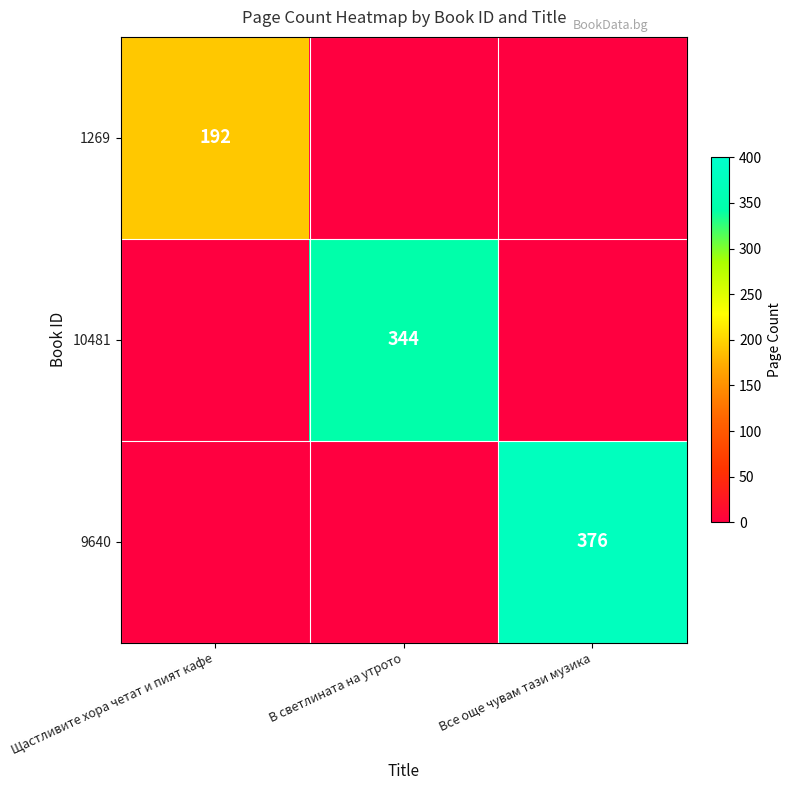

The value of 1269 at Щастливите хора четат и пият кафе is 192. True or false?

True